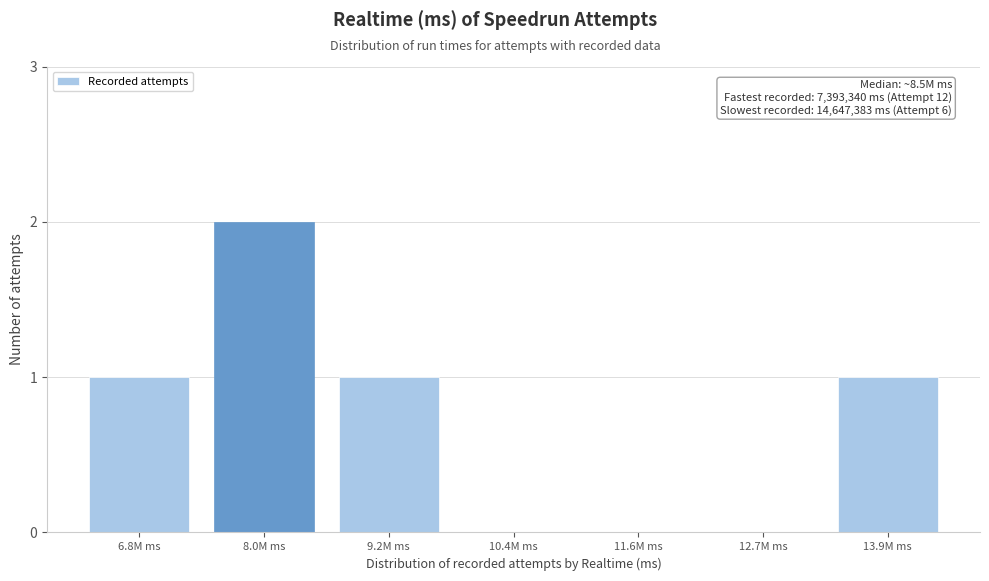

Reading left to right, extract all data points from this chart.

6.8M ms=1	8.0M ms=2	9.2M ms=1	10.4M ms=0	11.6M ms=0	12.7M ms=0	13.9M ms=1